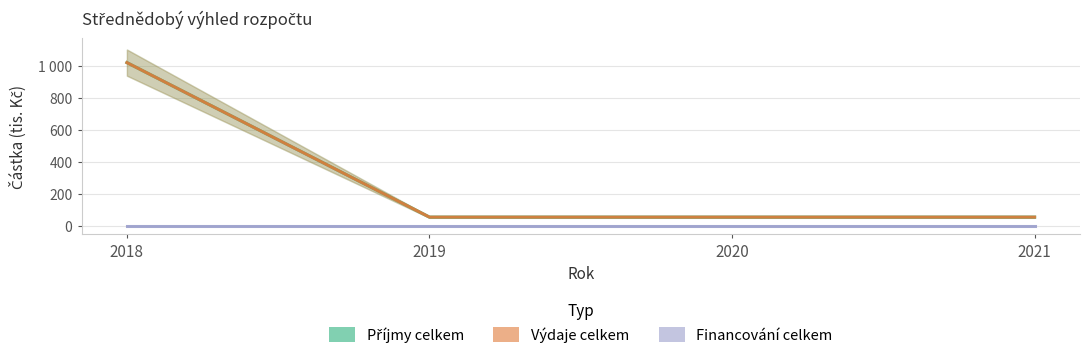

How many data points does each series have?

4